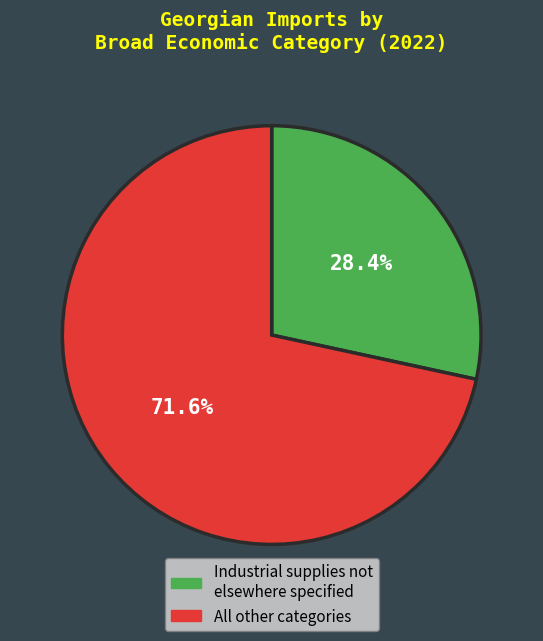

Count the number of slices in the pie.

2